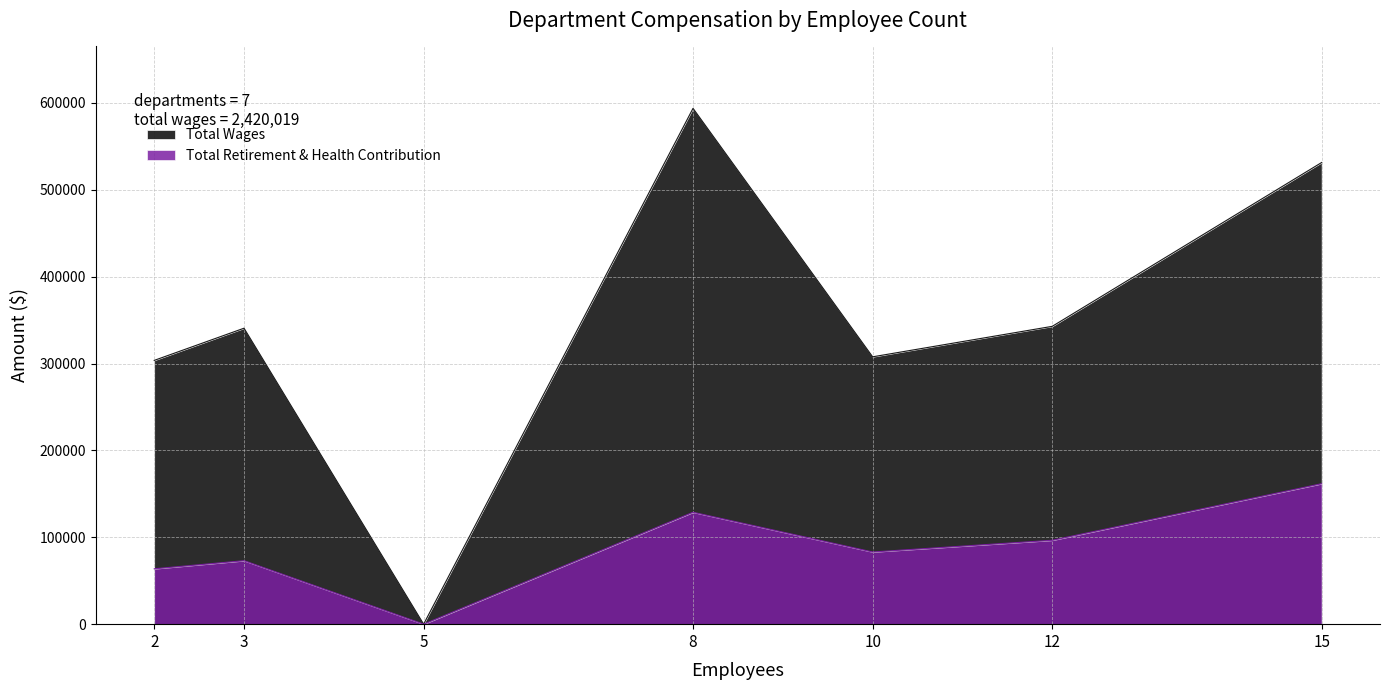

How many series are shown in this chart?

2